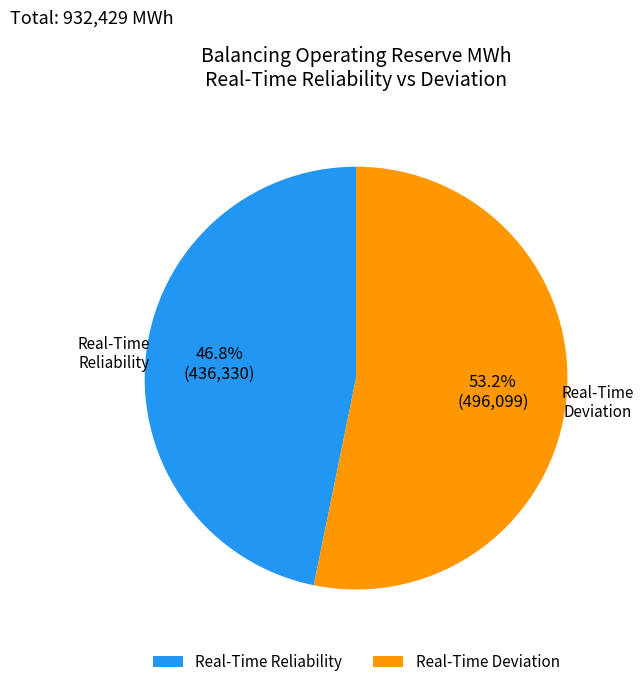

Rank the categories by value from highest to lowest.

Real-Time Deviation, Real-Time Reliability